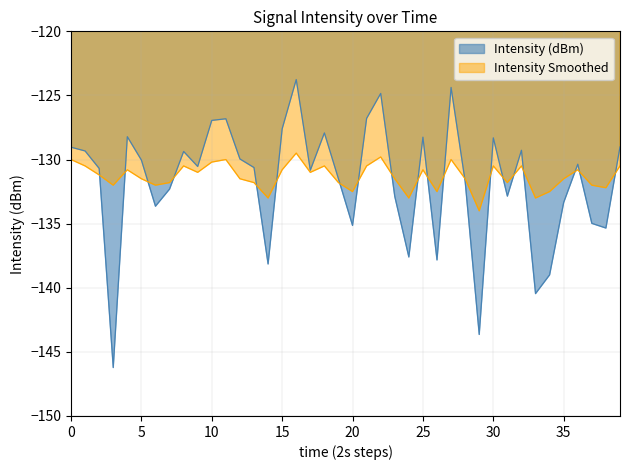

How many intersections are there between Intensity (dBm) and Intensity Smoothed?

20